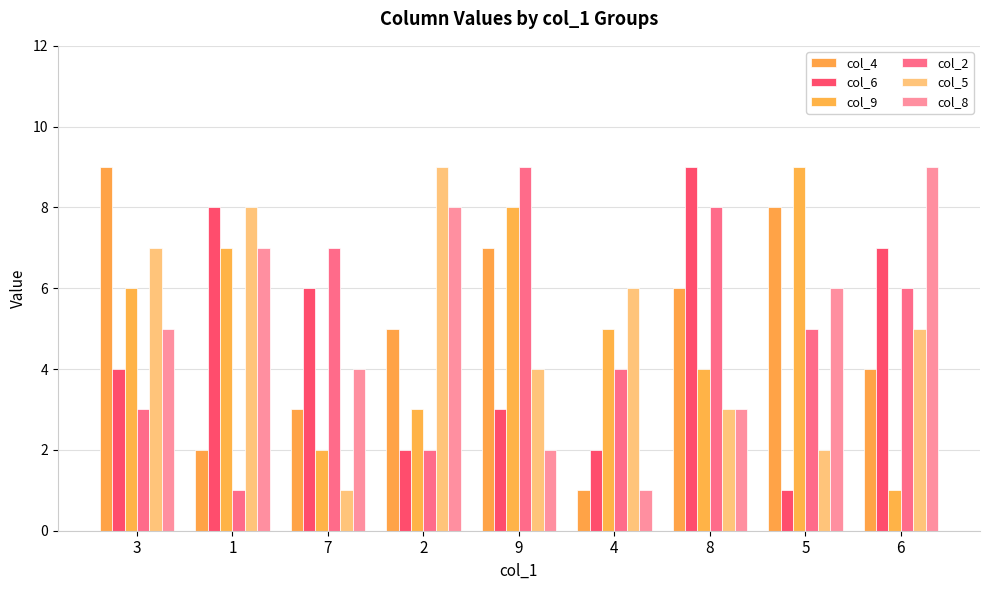

What position from the right is 6?

1